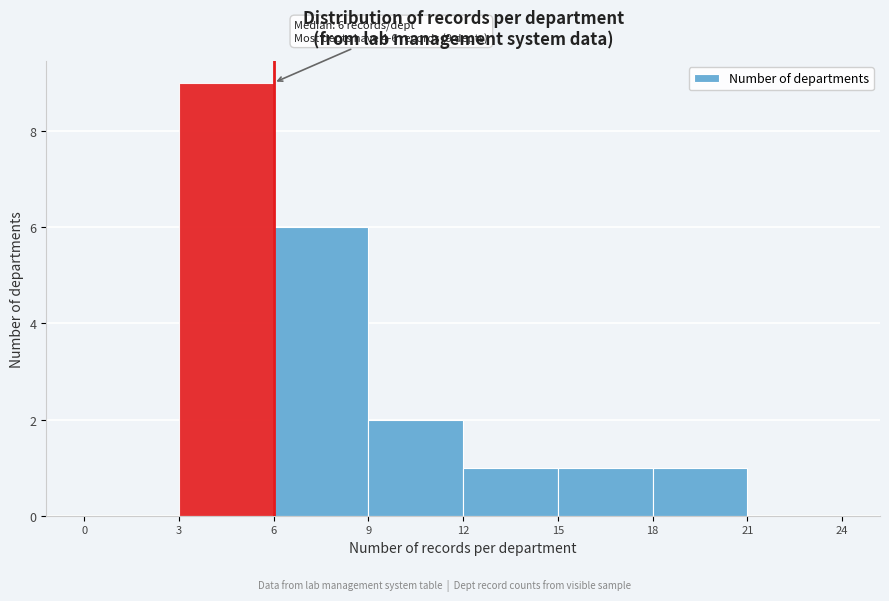

Which range on the x-axis has the tallest bar?

3 to 6